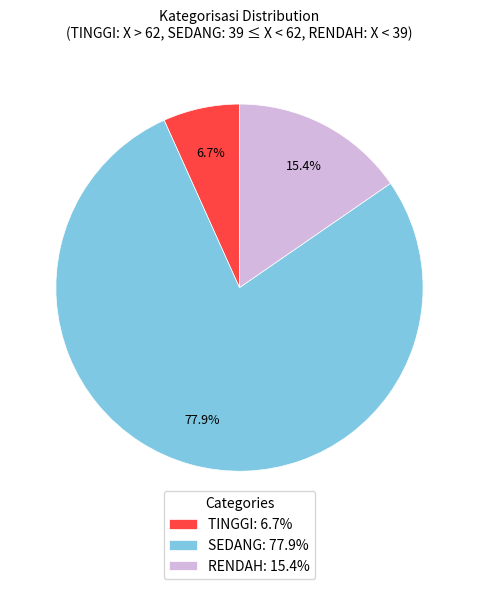

What percentage is NOT represented by SEDANG?

22.1%